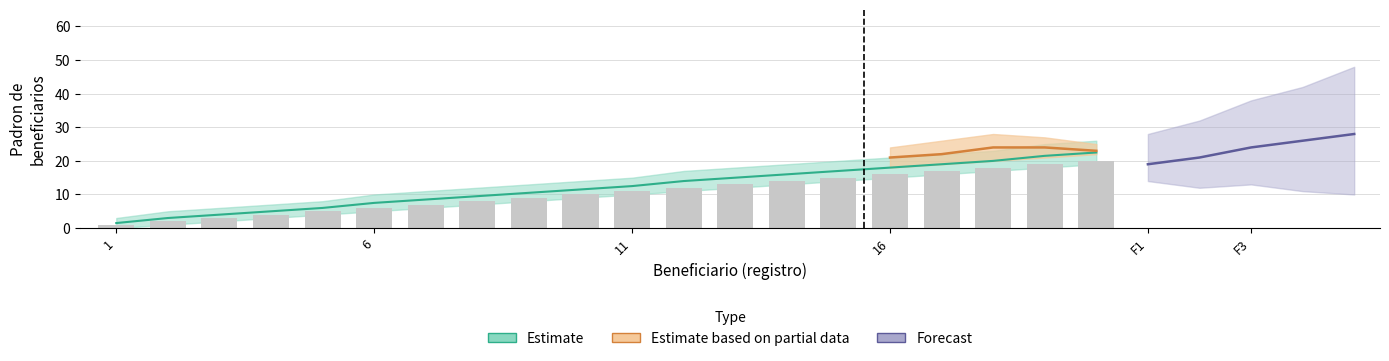

Reading left to right, extract all data points from this chart.

1	2	3	4	5	6	7	8	9	10	11	12	13	14	15	16	17	18	19	20